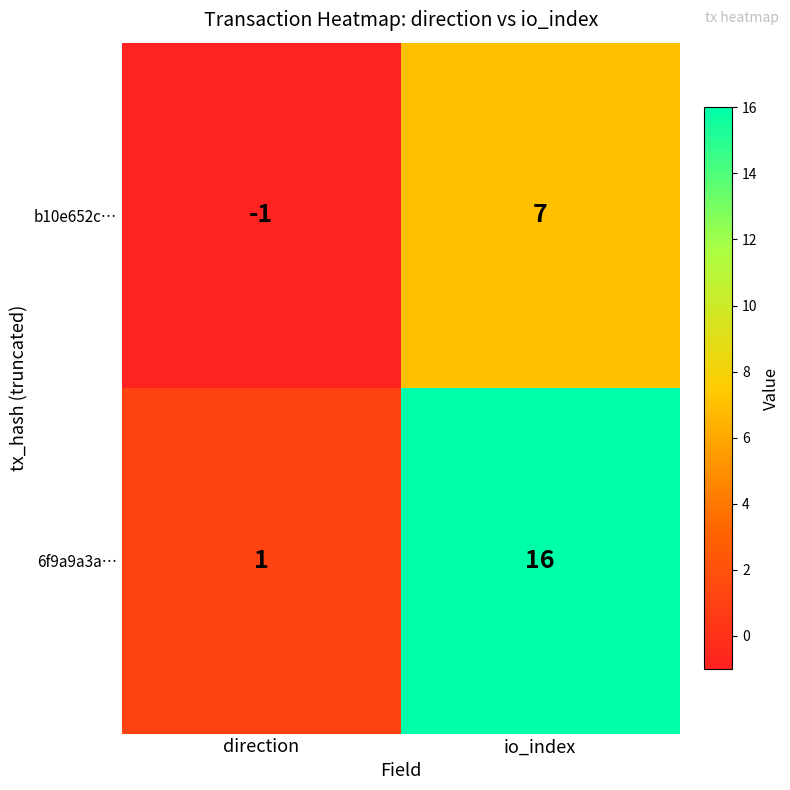

The b10e652c… series shows 7 at io_index. True or false?

True